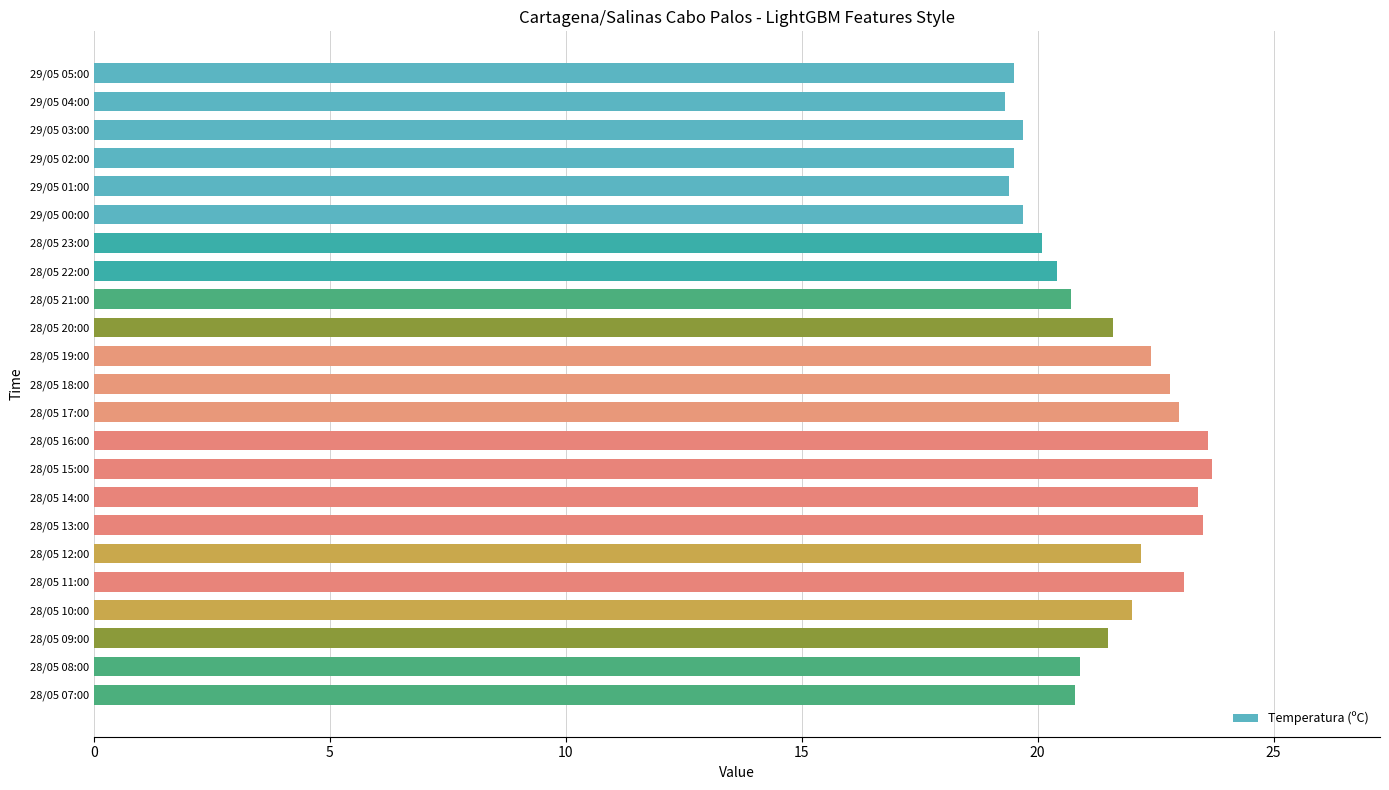

Are the bars grouped side by side (vs. stacked)?

No